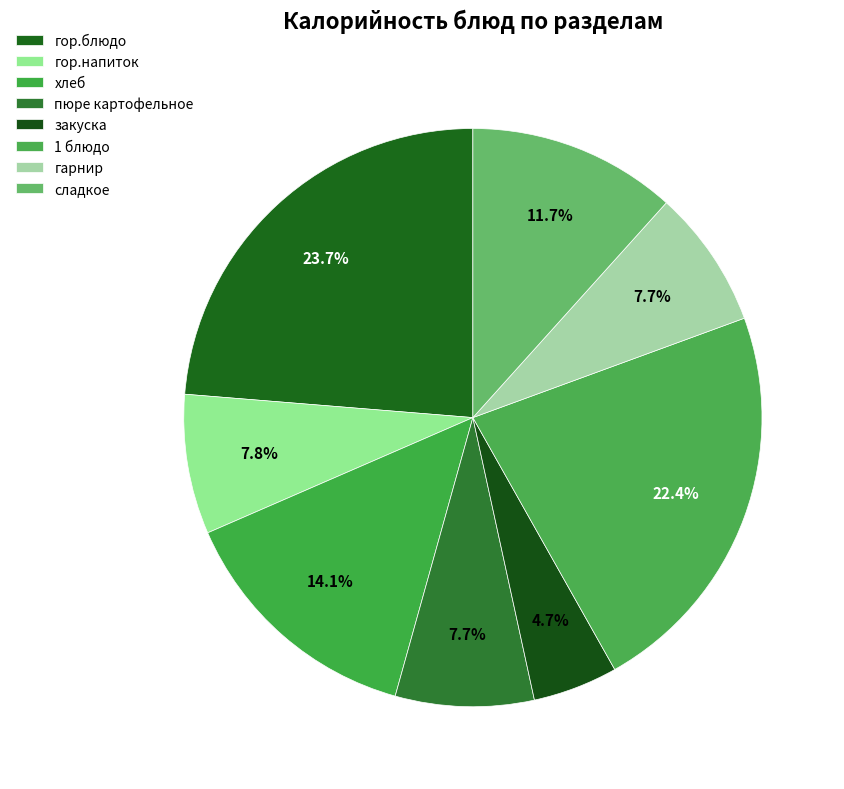

True or false: гор.блюдо accounts for 24% of the total.

True